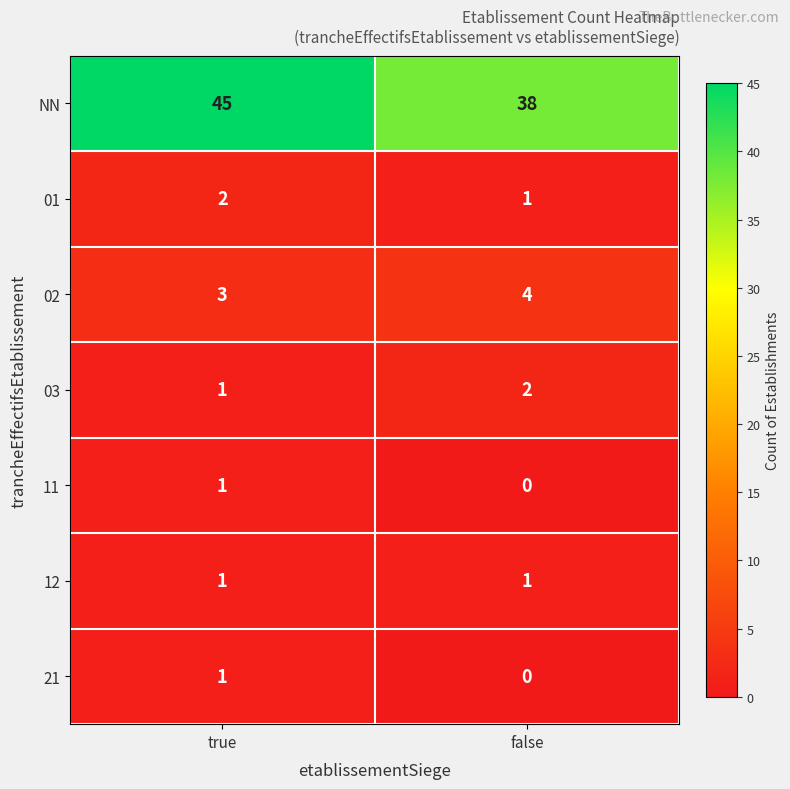

At how many categories does at least one series exceed 10?

2